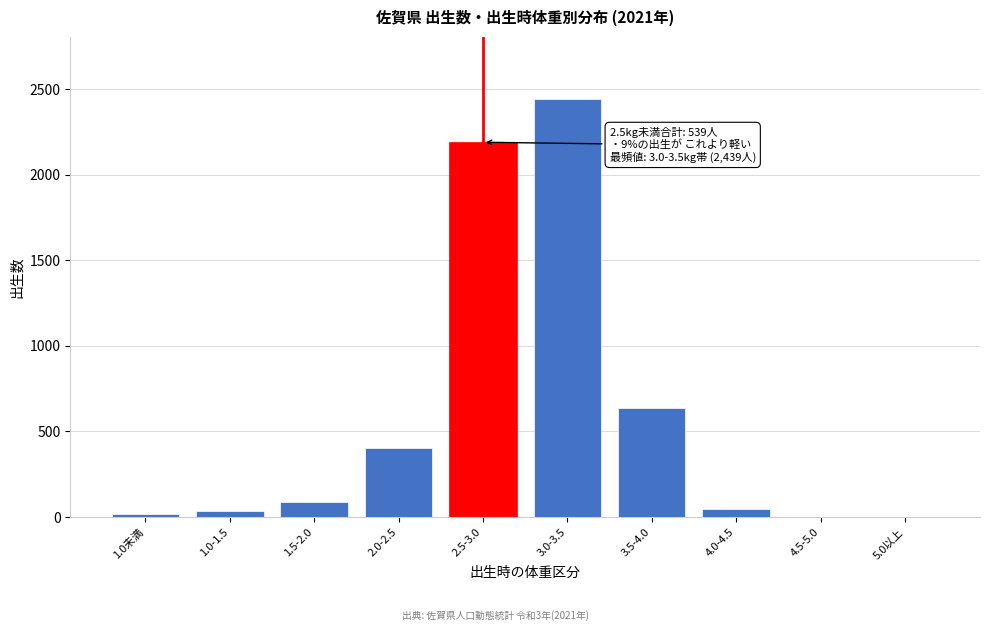

Reading right to left, list all the values displayed in this chart.

5.0以上=0	4.5-5.0=0	4.0-4.5=49	3.5-4.0=637	3.0-3.5=2439	2.5-3.0=2189	2.0-2.5=402	1.5-2.0=87	1.0-1.5=33	1.0未満=17